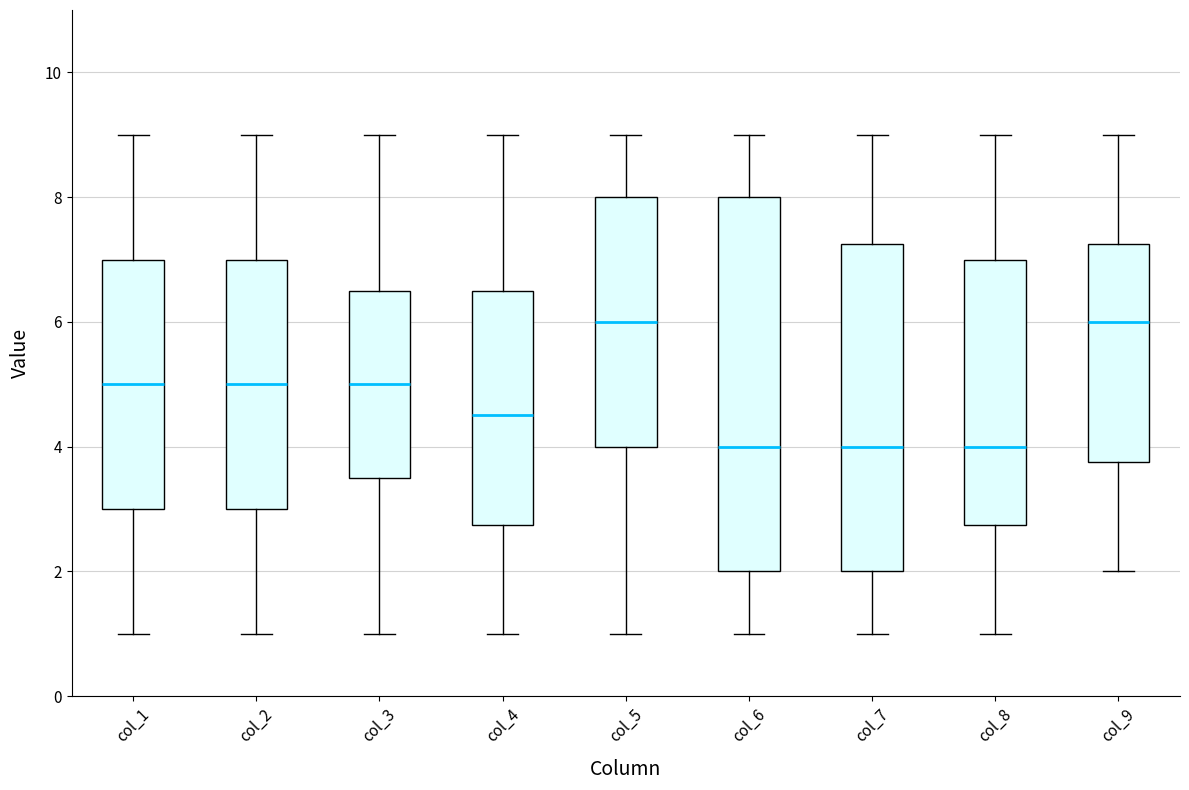

Which box is the tallest, from its lower edge to its upper edge?

col_6